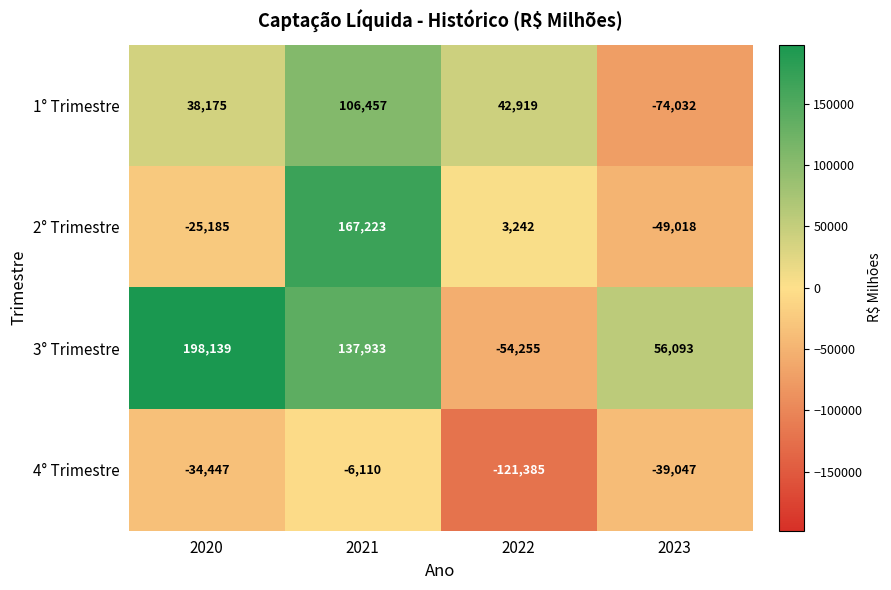

Which category has the highest value across all series?

2020